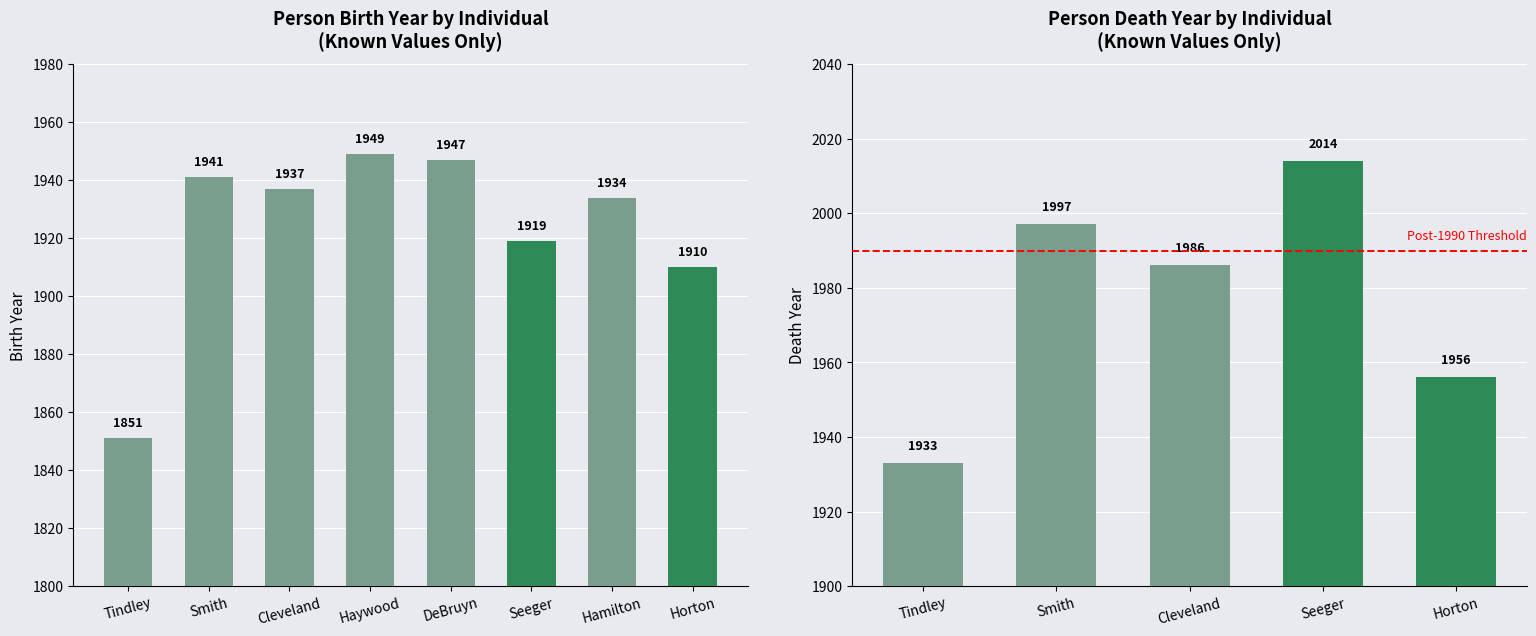

List the labels in order of value, largest first.

Haywood, DeBruyn, Smith, Cleveland, Hamilton, Seeger, Horton, Tindley